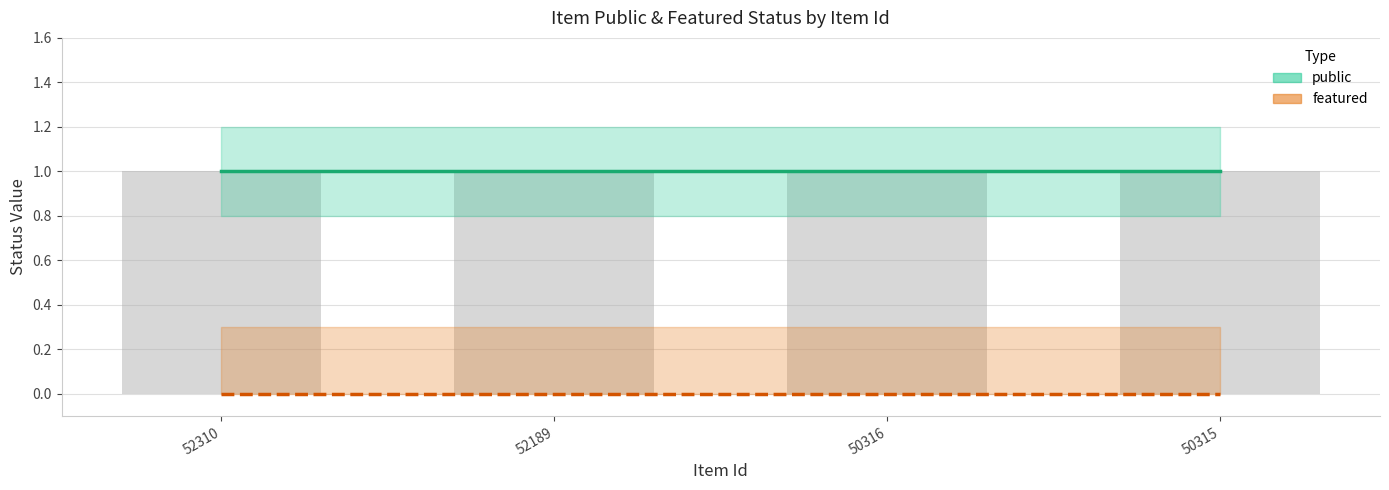

What are all the series names shown in the legend?

public, featured